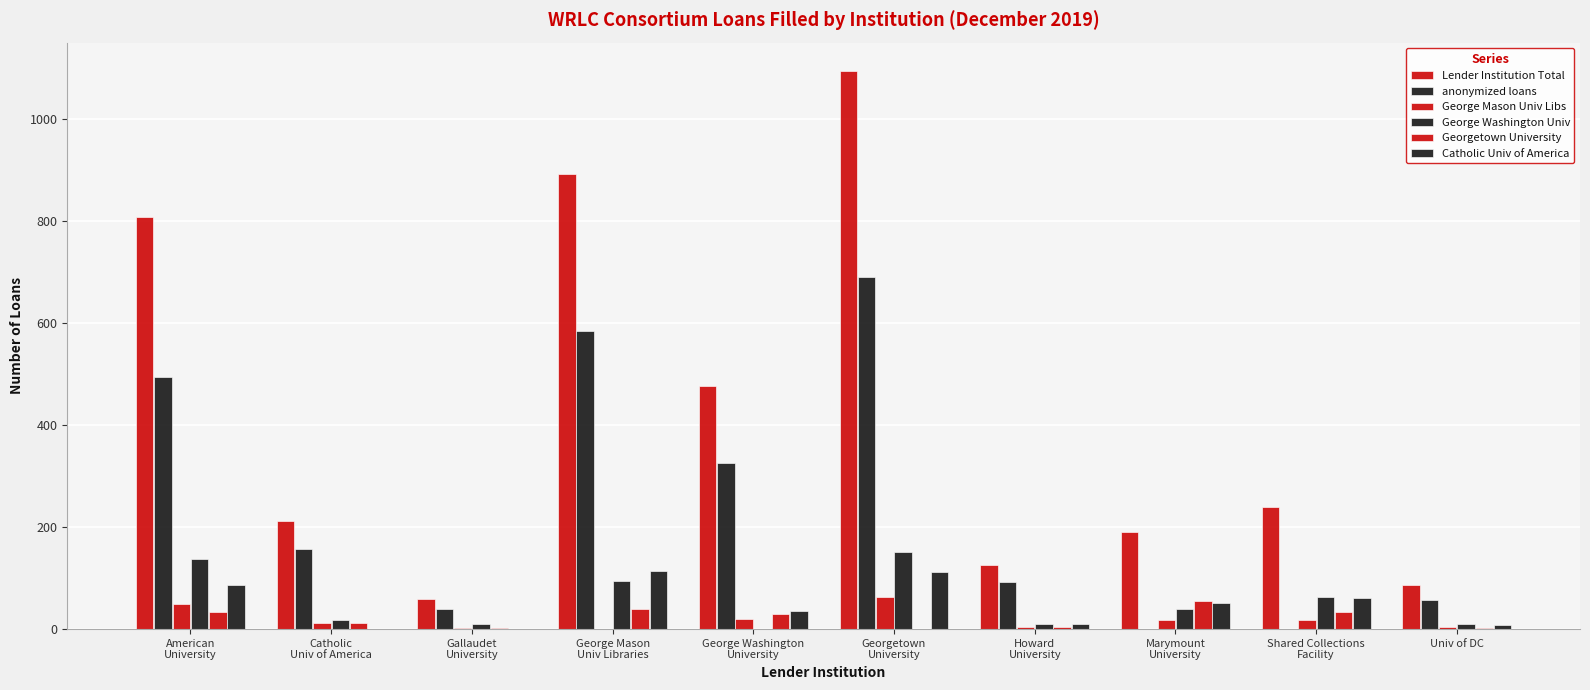

What is the value of the Lender Institution Total bar at the 3rd from the left?

59